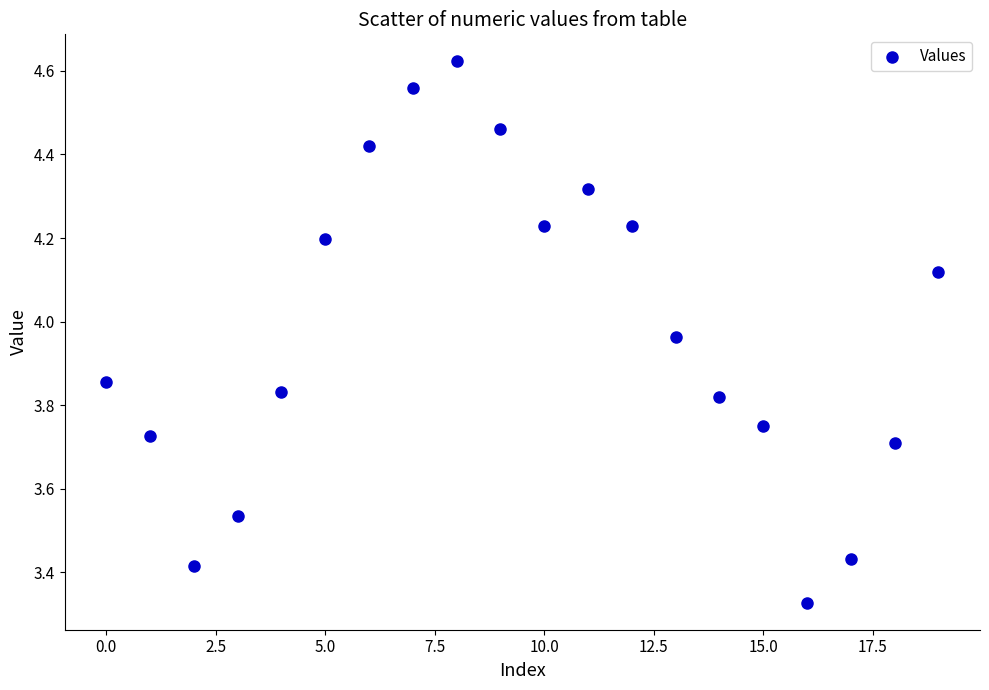

What is the range of Y values (max minus min)?

1.3